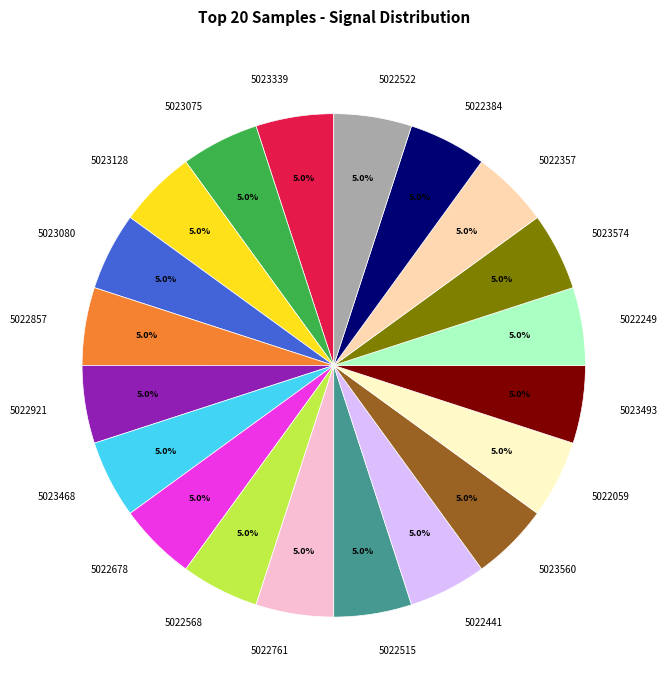

Is there a majority slice in this chart?

No